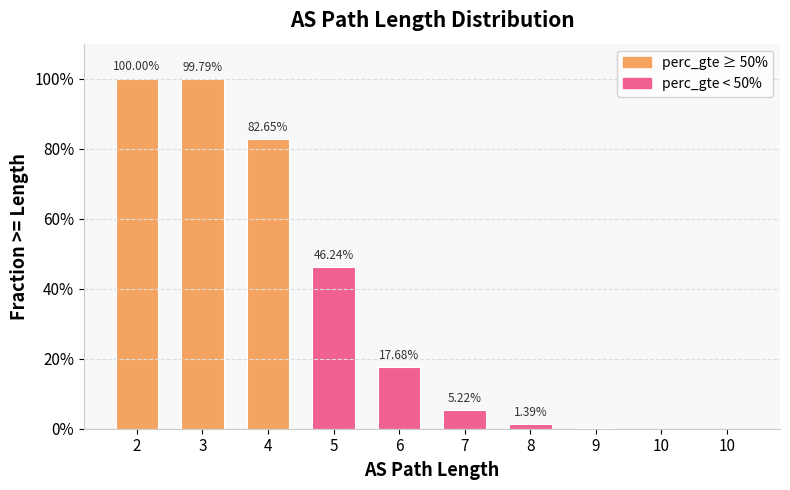

List the labels in order of value, smallest first.

10, 10, 9, 8, 7, 6, 5, 4, 3, 2